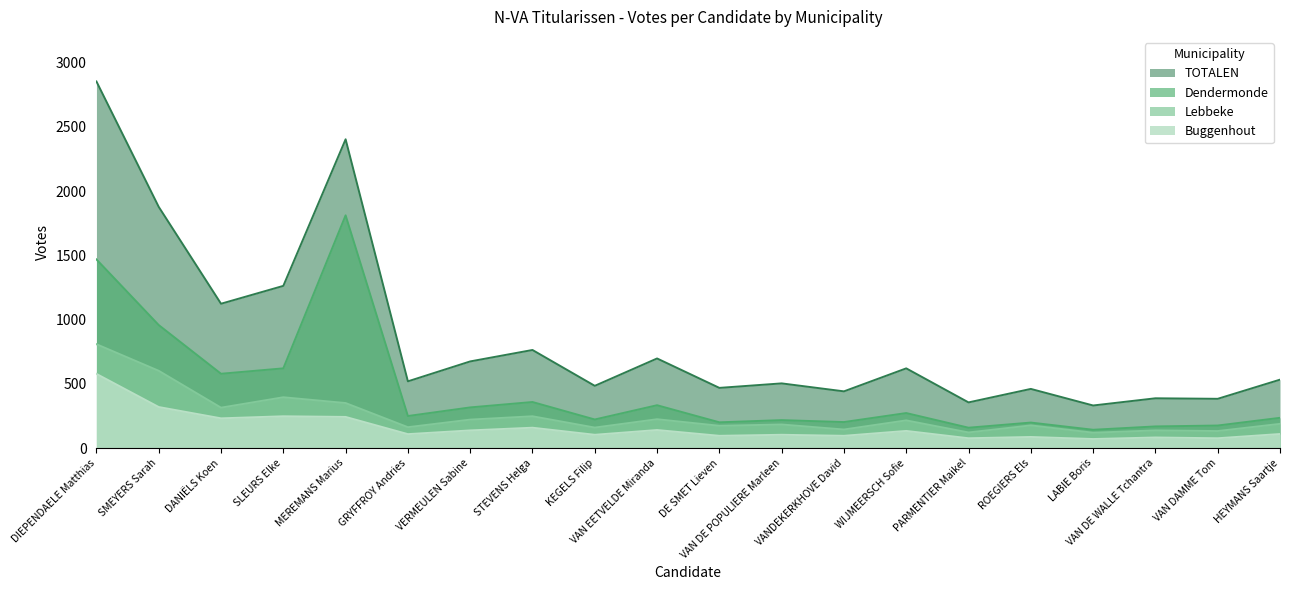

Reading left to right, extract all data points from this chart.

Dendermonde: DIEPENDAELE Matthias=1468	SMEYERS Sarah=957	DANIËLS Koen=578	SLEURS Elke=620	MEREMANS Marius=1811	GRYFFROY Andries=249	VERMEULEN Sabine=316	STEVENS Helga=358	KEGELS Filip=222	VAN EETVELDE Miranda=333	DE SMET Lieven=200	VAN DE POPULIERE Marleen=217	VANDEKERKHOVE David=202	WIJMEERSCH Sofie=272	PARMENTIER Maikel=158	ROEGIERS Els=198	LABIE Boris=142	VAN DE WALLE Tchantra=168	VAN DAMME Tom=175	HEYMANS Saartje=235
TOTALEN: DIEPENDAELE Matthias=2853	SMEYERS Sarah=1877	DANIËLS Koen=1123	SLEURS Elke=1262	MEREMANS Marius=2403	GRYFFROY Andries=519	VERMEULEN Sabine=674	STEVENS Helga=763	KEGELS Filip=484	VAN EETVELDE Miranda=697	DE SMET Lieven=468	VAN DE POPULIERE Marleen=503	VANDEKERKHOVE David=441	WIJMEERSCH Sofie=620	PARMENTIER Maikel=355	ROEGIERS Els=460	LABIE Boris=331	VAN DE WALLE Tchantra=387	VAN DAMME Tom=383	HEYMANS Saartje=532
Lebbeke: DIEPENDAELE Matthias=808	SMEYERS Sarah=601	DANIËLS Koen=314	SLEURS Elke=395	MEREMANS Marius=350	GRYFFROY Andries=162	VERMEULEN Sabine=221	STEVENS Helga=247	KEGELS Filip=159	VAN EETVELDE Miranda=224	DE SMET Lieven=173	VAN DE POPULIERE Marleen=183	VANDEKERKHOVE David=144	WIJMEERSCH Sofie=215	PARMENTIER Maikel=121	ROEGIERS Els=176	LABIE Boris=119	VAN DE WALLE Tchantra=137	VAN DAMME Tom=132	HEYMANS Saartje=188
Buggenhout: DIEPENDAELE Matthias=577	SMEYERS Sarah=319	DANIËLS Koen=231	SLEURS Elke=247	MEREMANS Marius=242	GRYFFROY Andries=108	VERMEULEN Sabine=137	STEVENS Helga=158	KEGELS Filip=103	VAN EETVELDE Miranda=140	DE SMET Lieven=95	VAN DE POPULIERE Marleen=103	VANDEKERKHOVE David=95	WIJMEERSCH Sofie=133	PARMENTIER Maikel=76	ROEGIERS Els=86	LABIE Boris=70	VAN DE WALLE Tchantra=82	VAN DAMME Tom=76	HEYMANS Saartje=109